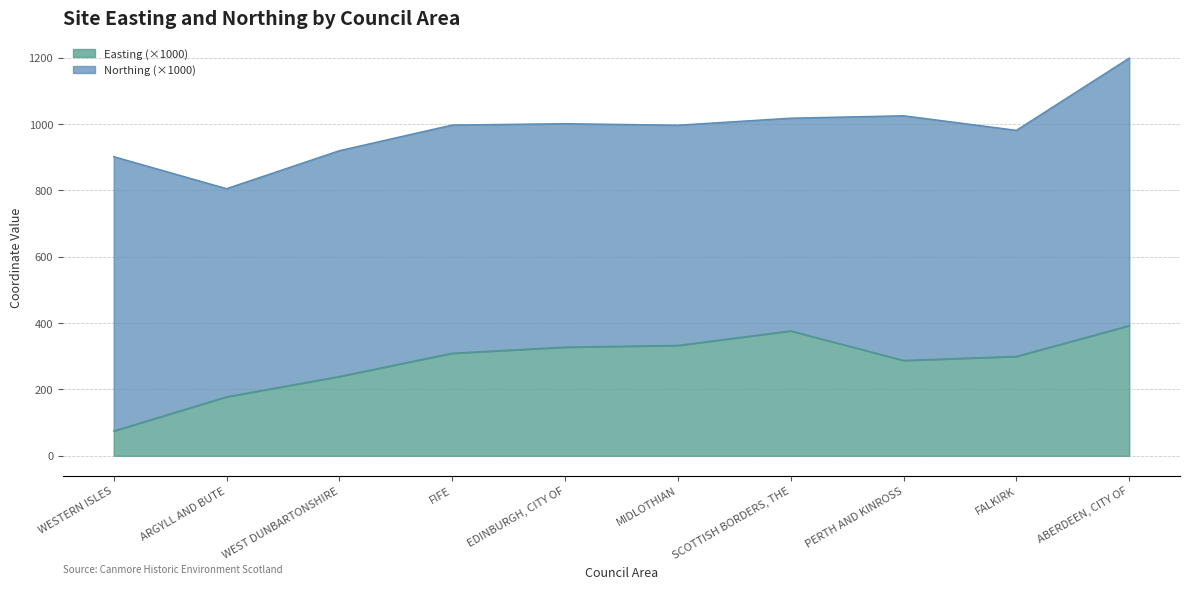

What is the minimum value shown in the chart?

74.7